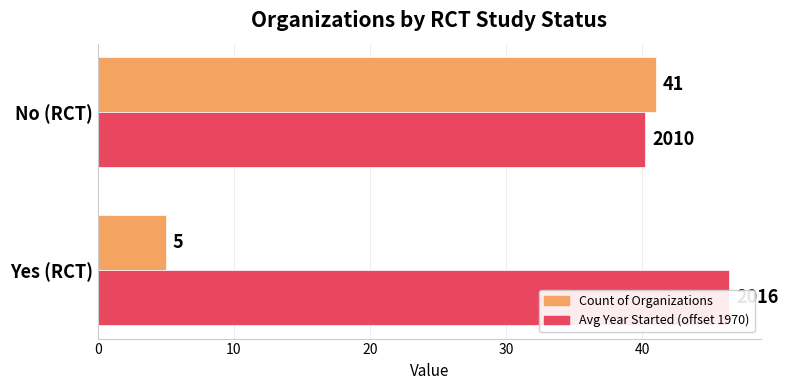

Count the Count of Organizations values in the range 5 to 41.

2